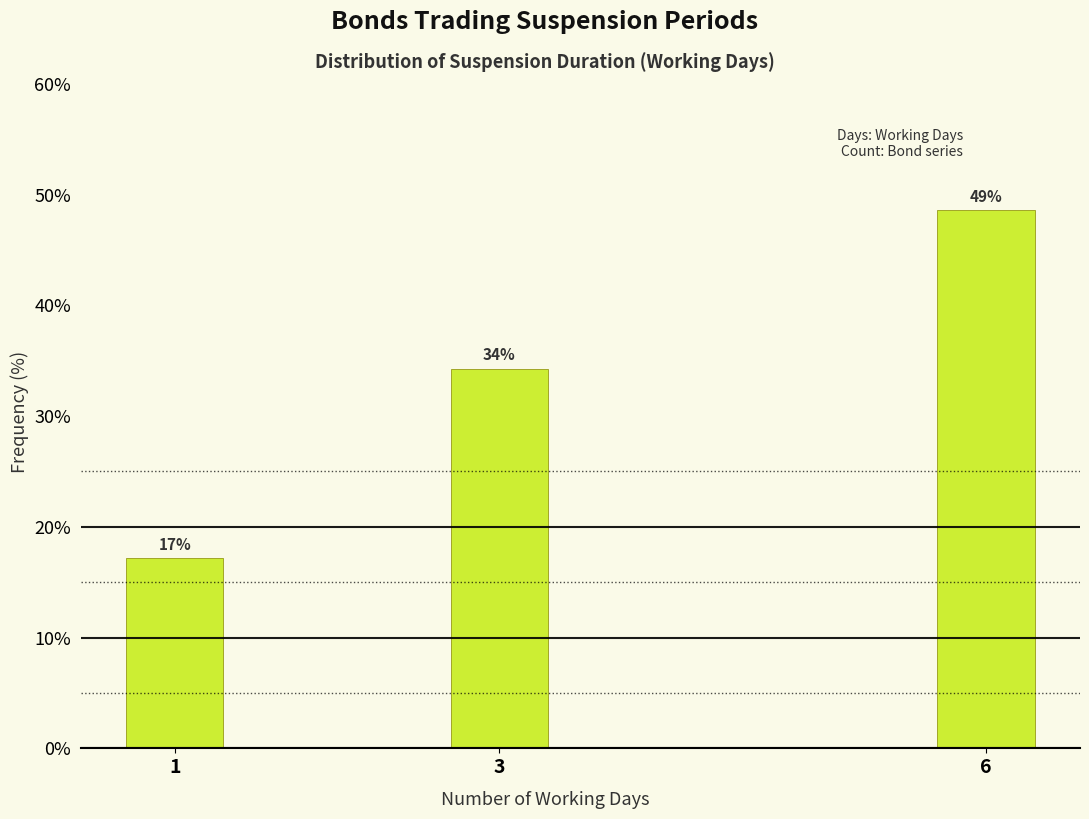

How many bars are there in total?

3